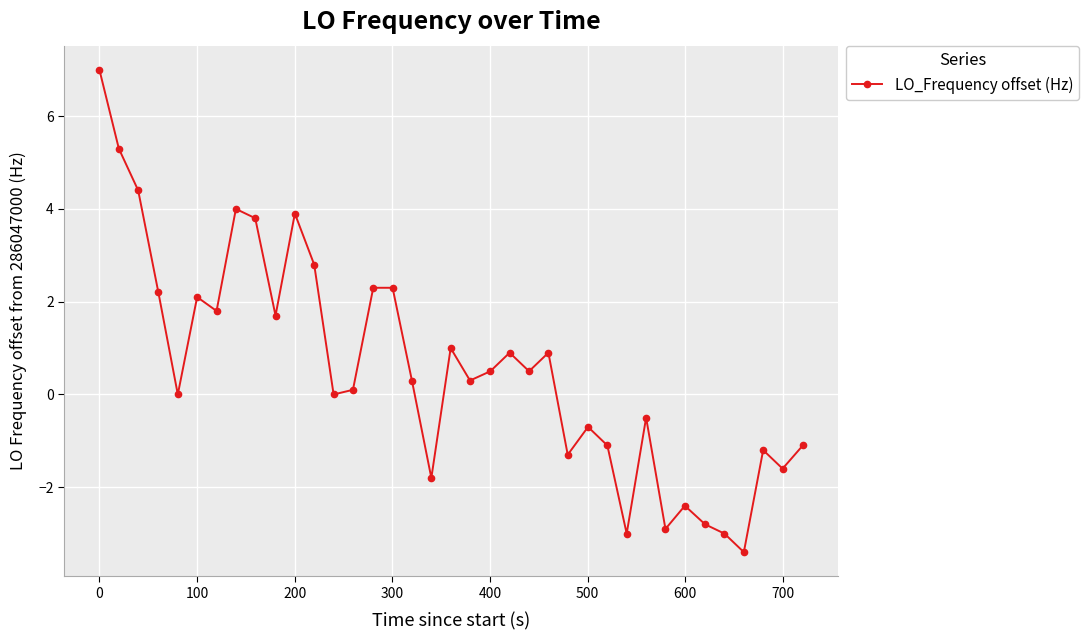

What is the minimum value shown in the chart?

-3.4